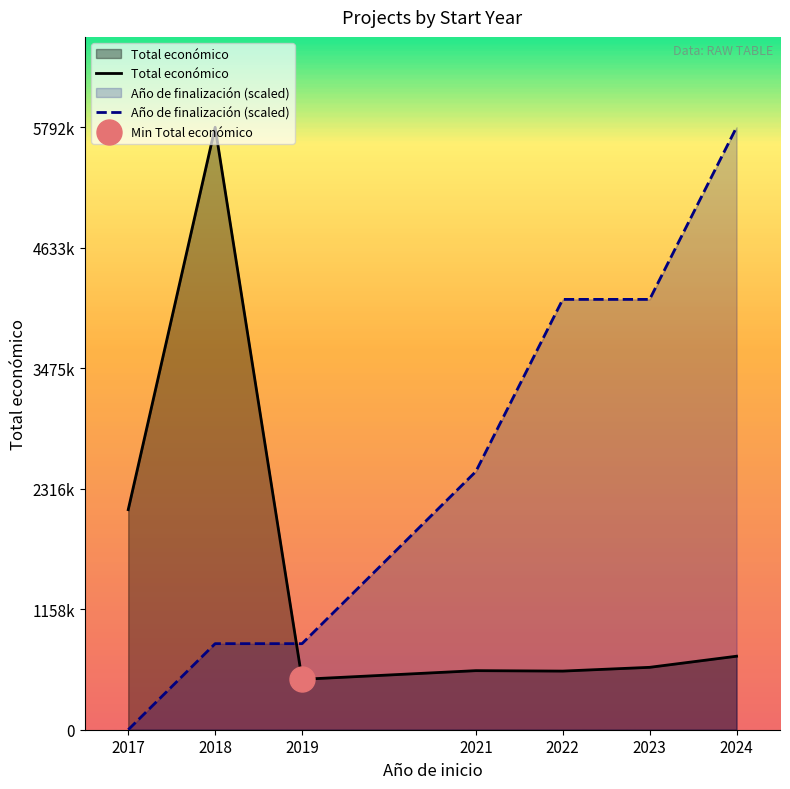

What is the total value across all series at 2017?

2115848.0